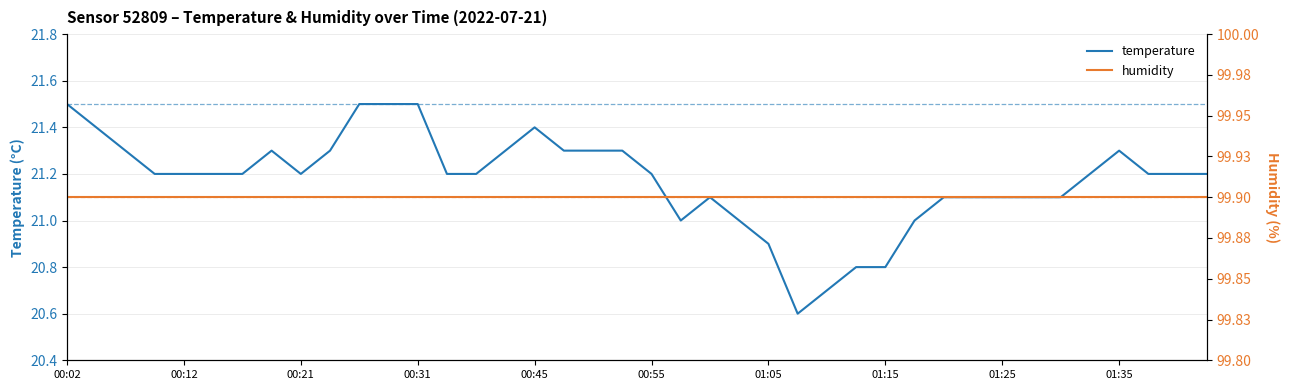

Count the number of categories in the chart.

40